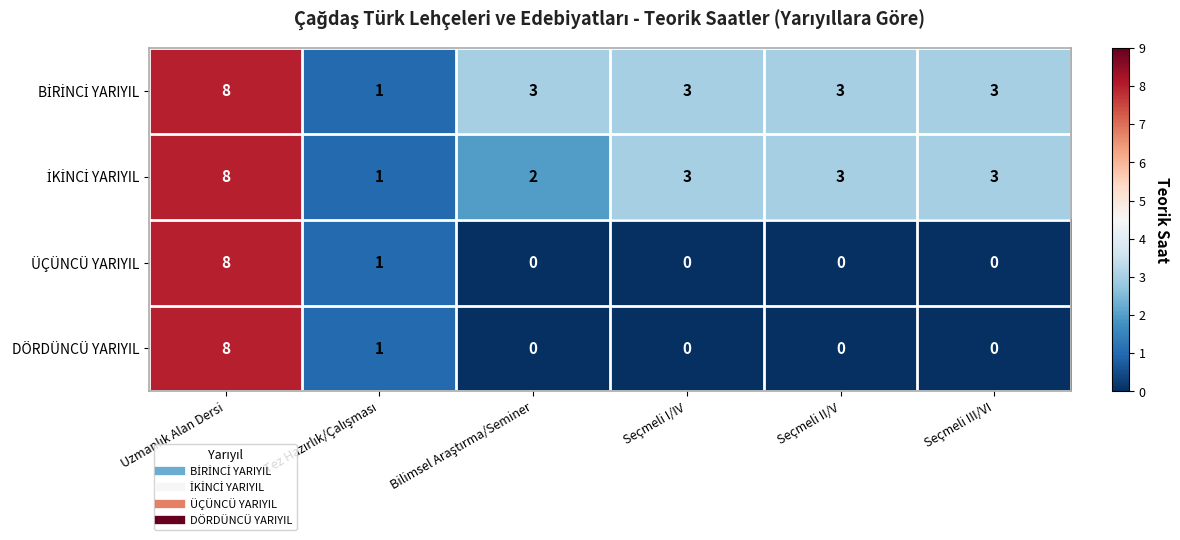

What is the total value across all series at Seçmeli I/IV?

6